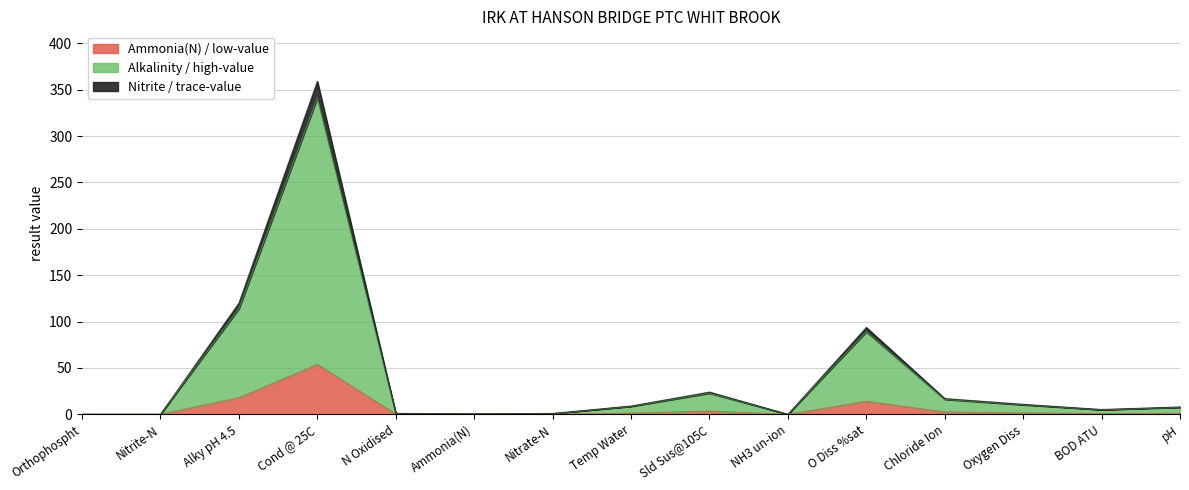

Rank the categories by value from lowest to highest.

NH3 un-ion, Nitrite-N, Orthophospht, Ammonia(N), Nitrate-N, N Oxidised, BOD ATU, pH, Temp Water, Oxygen Diss, Chloride Ion, Sld Sus@105C, O Diss %sat, Alky pH 4.5, Cond @ 25C